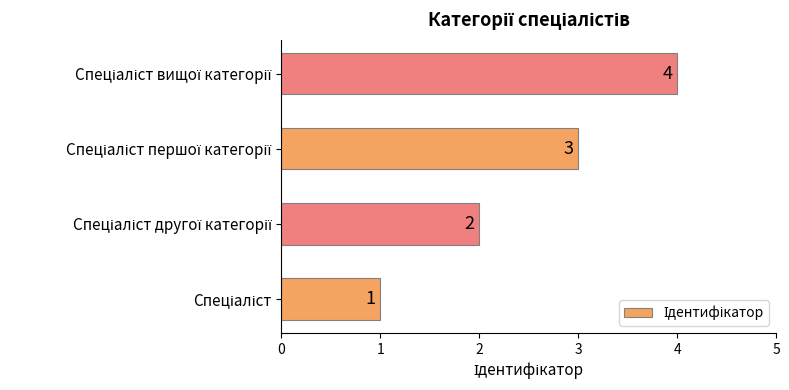

Count the values in the range 2 to 4.

3